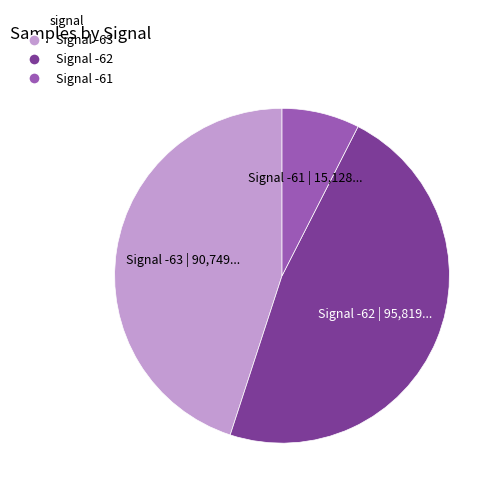

Is there any slice that represents more than half of the pie?

No